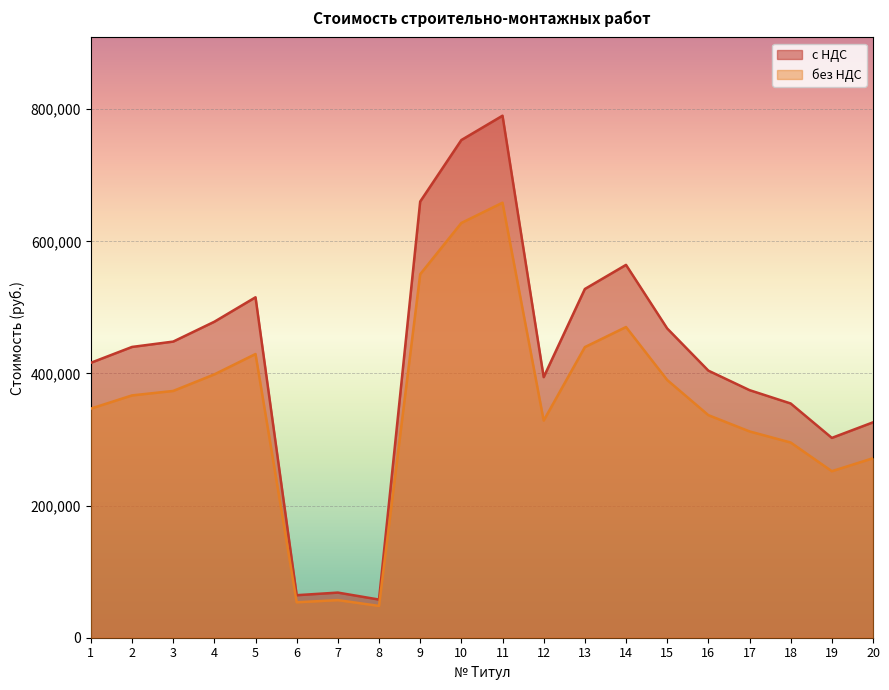

List the series in order of their overall mean, lowest first.

без НДС, с НДС